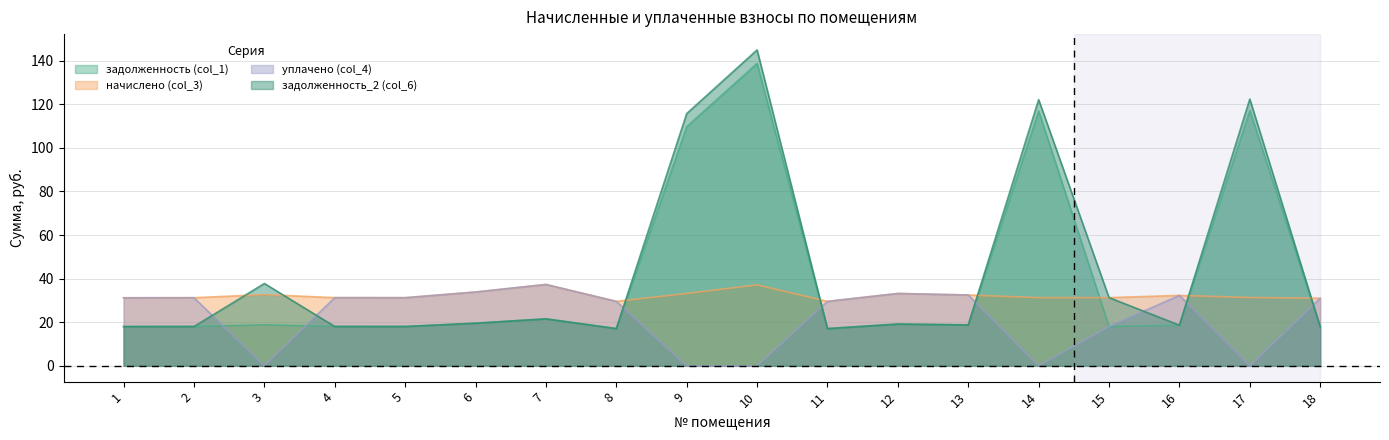

What is the greatest value displayed?

144.9